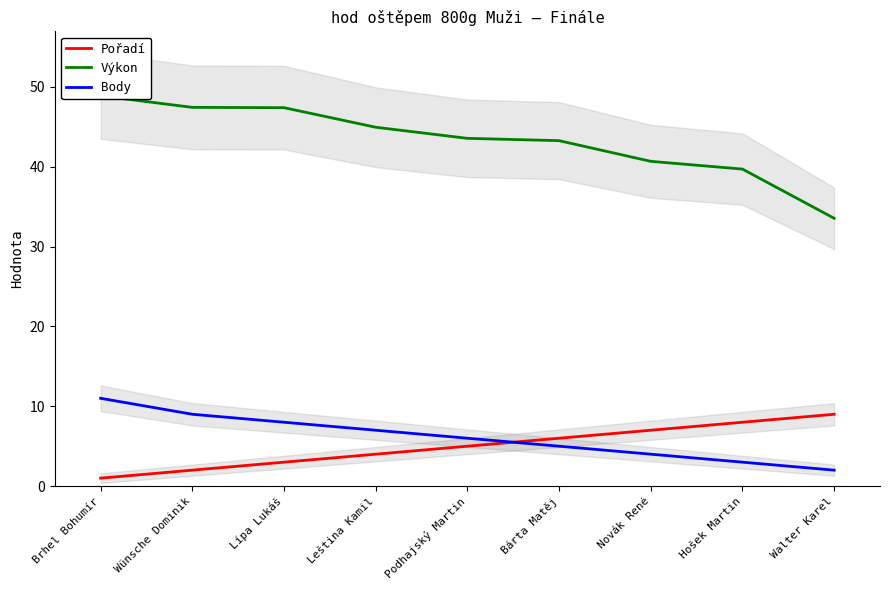

Which series changed the most between Wünsche Dominik and Bárta Matěj?

Výkon